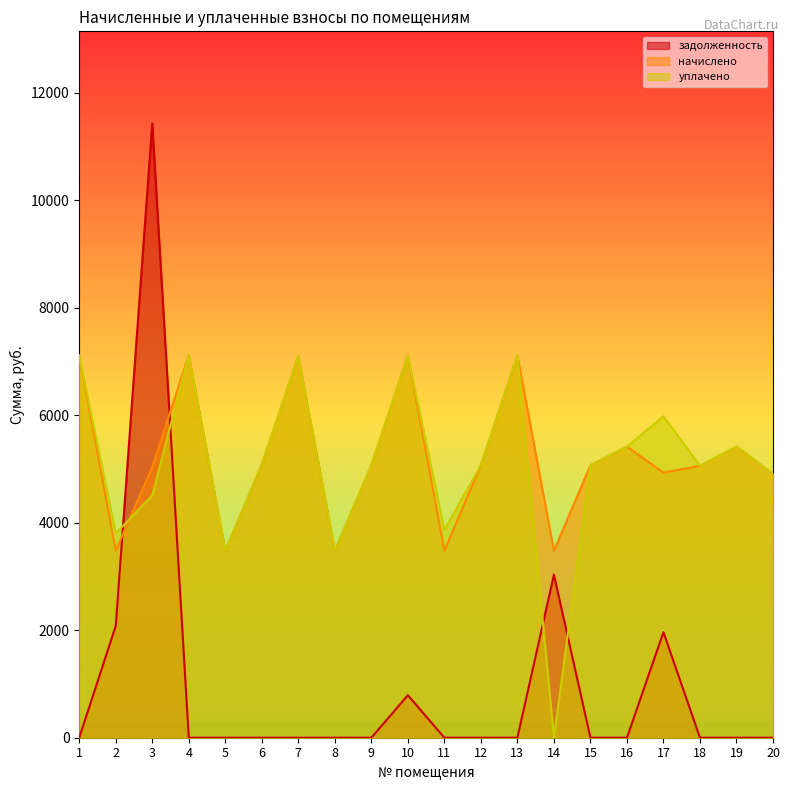

Which has a higher value, 16 or 14?

14